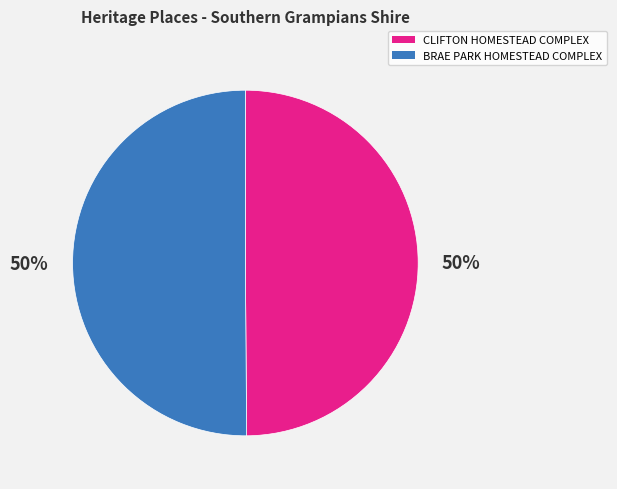

Approximately how many times larger is the value at CLIFTON HOMESTEAD COMPLEX compared to BRAE PARK HOMESTEAD COMPLEX?

1.0